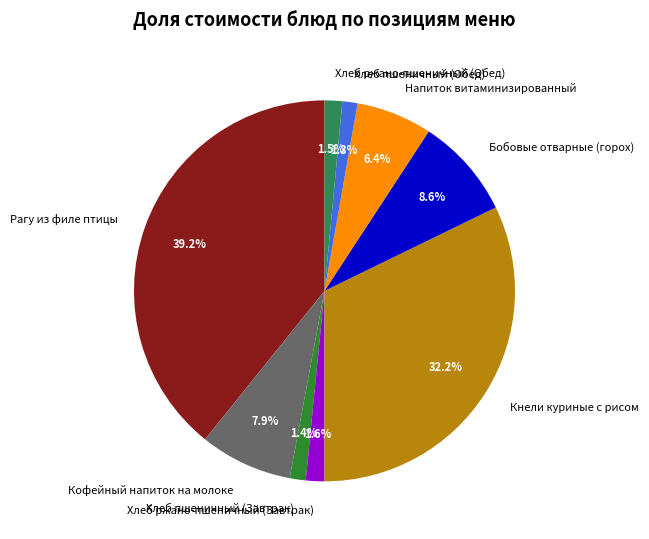

How many slices are in this pie chart?

9